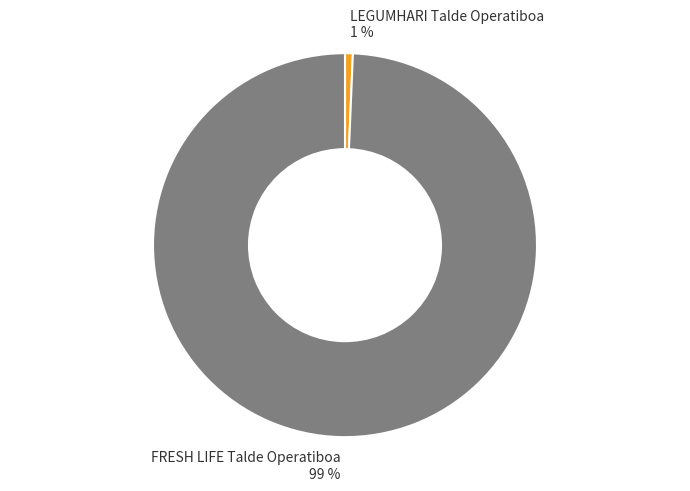

Between LEGUMHARI Talde Operatiboa and FRESH LIFE Talde Operatiboa, which is larger?

FRESH LIFE Talde Operatiboa